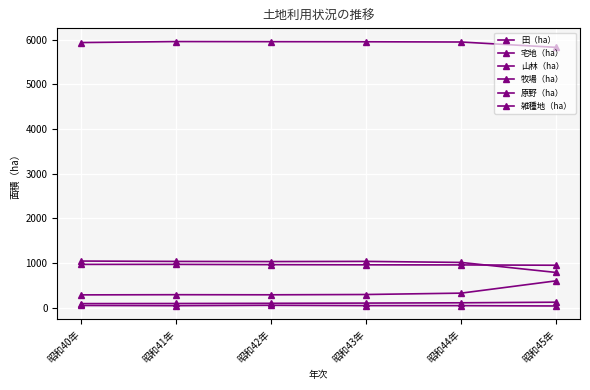

How many data points in 牧場（ha） are above 43?

4